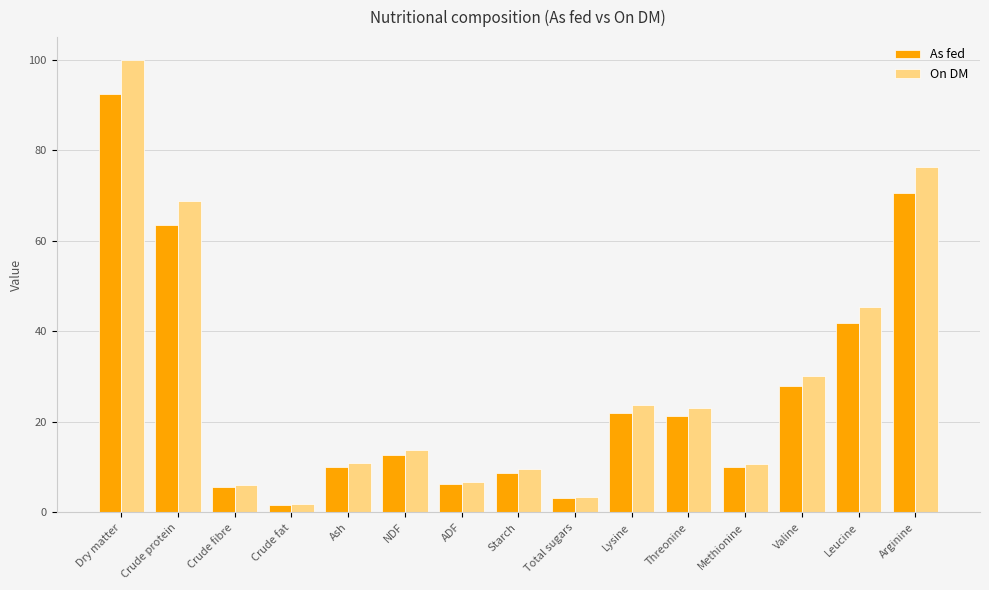

At how many categories does at least one series exceed 35?

4